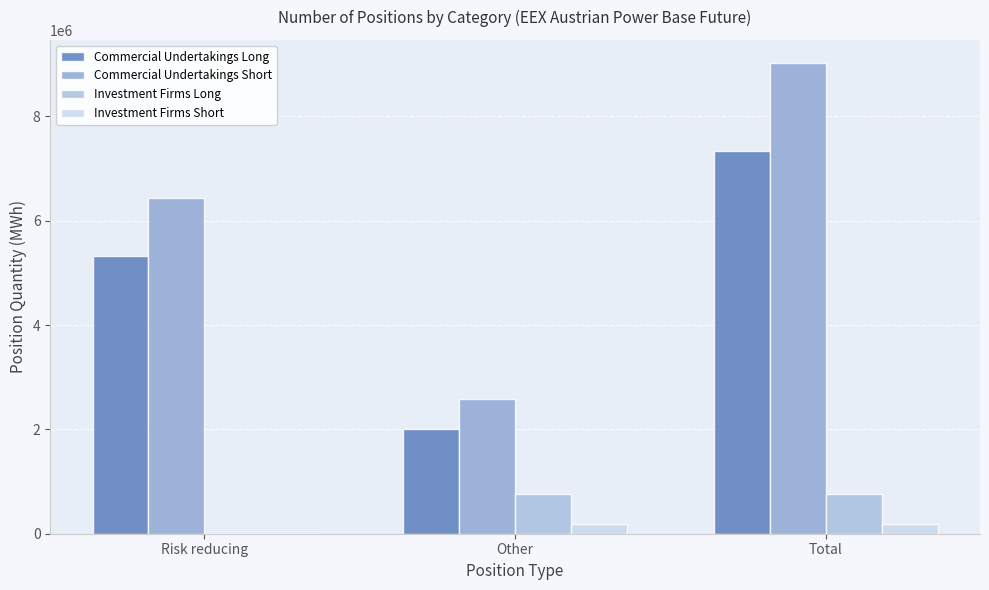

What is the average value of the Investment Firms Short series?

119475